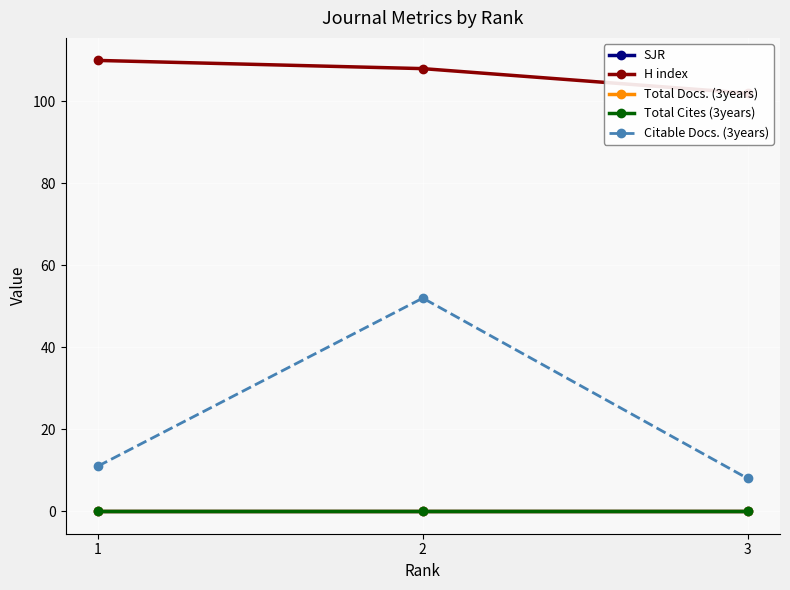

What is the value of the H index point at the 2nd from the left?

108